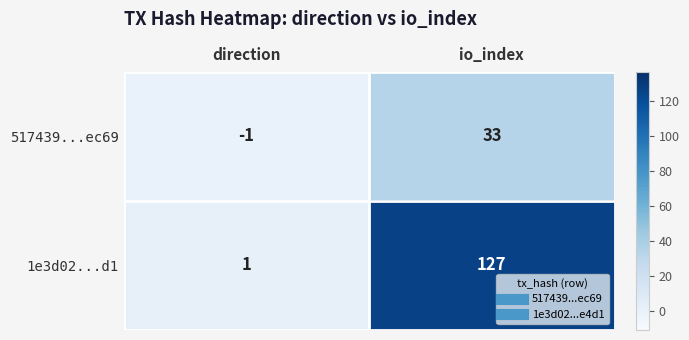

Rank the series by their average value, from highest to lowest.

1e3d02...d1, 517439...ec69